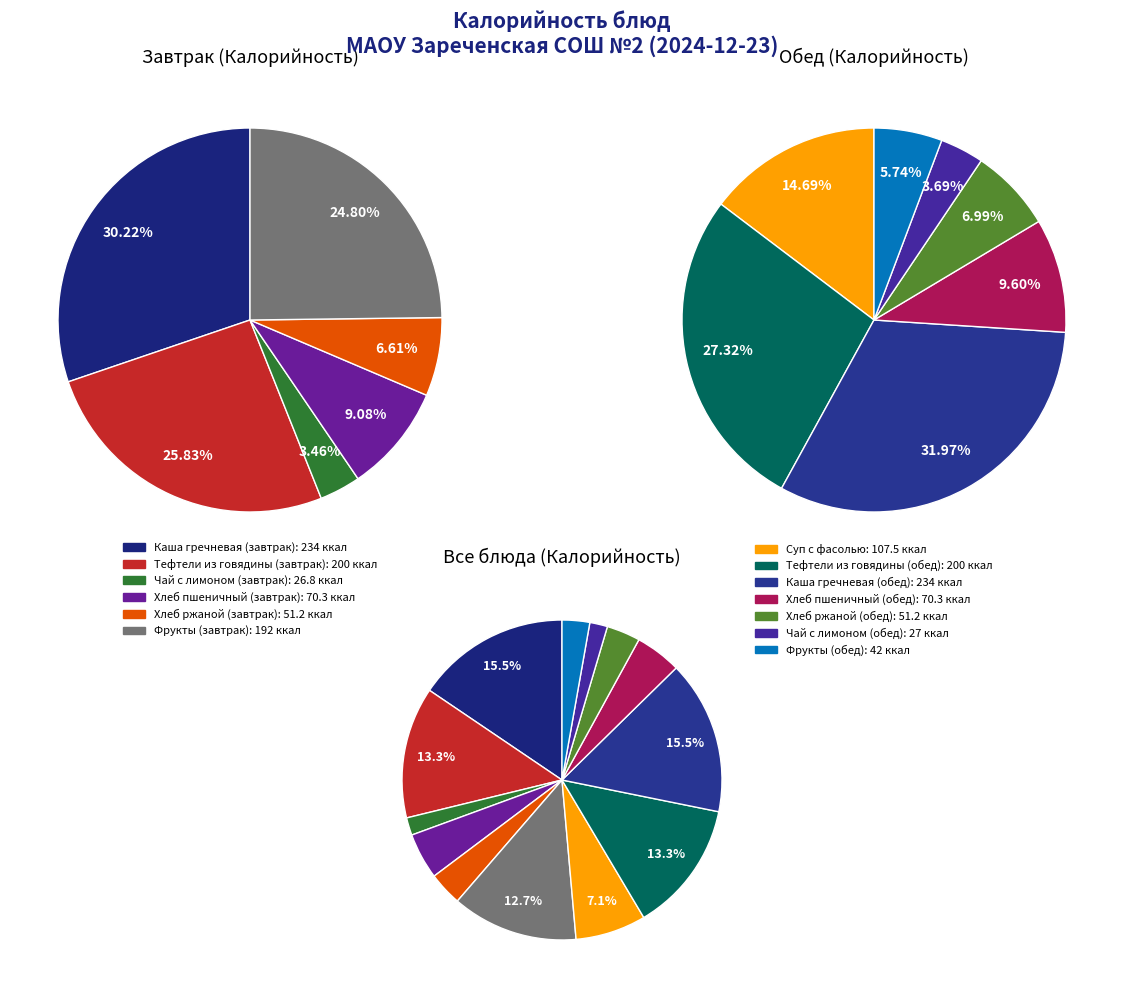

Does any single category account for the majority?

No